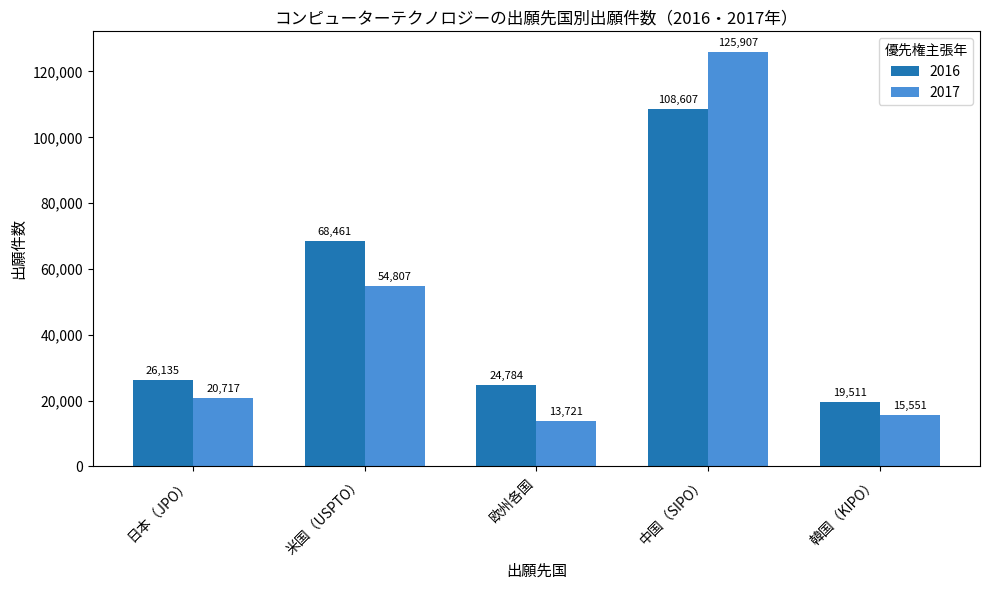

What is the spread (max minus min) of values at 中国（SIPO）?

17300